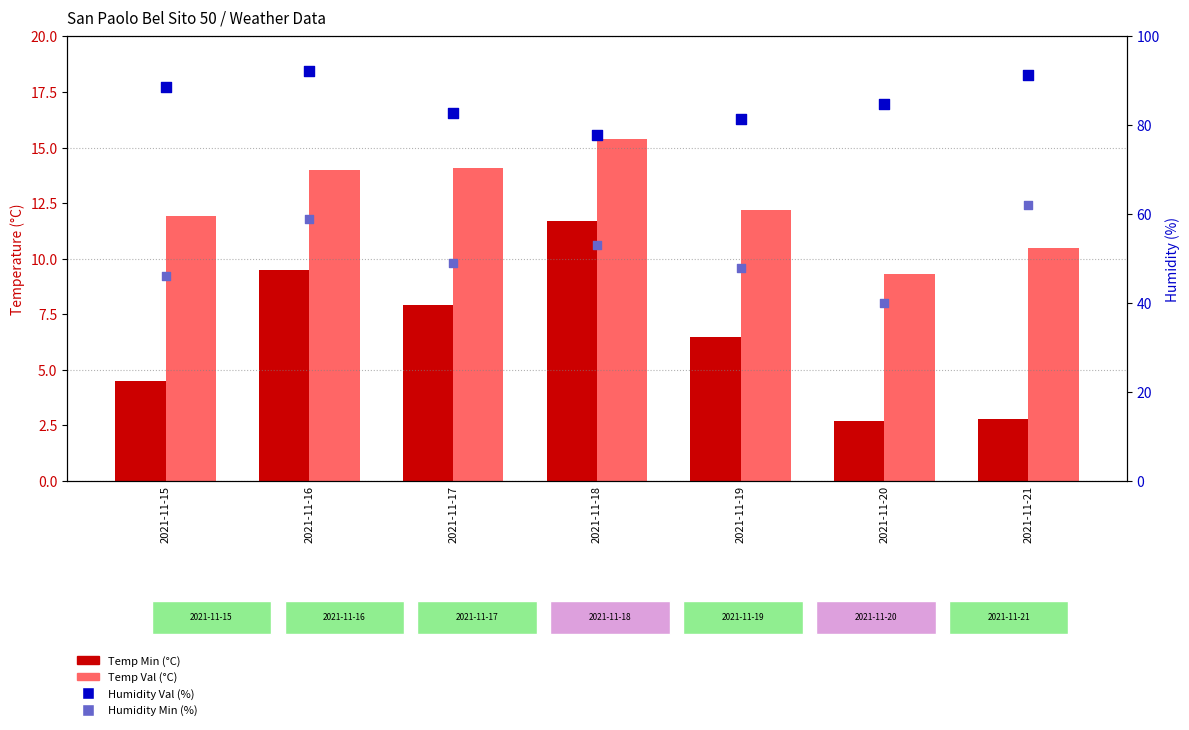

Is the value of Humidity Min (%) at 2021-11-16 greater than the value of Humidity Val (%) at 2021-11-21?

No